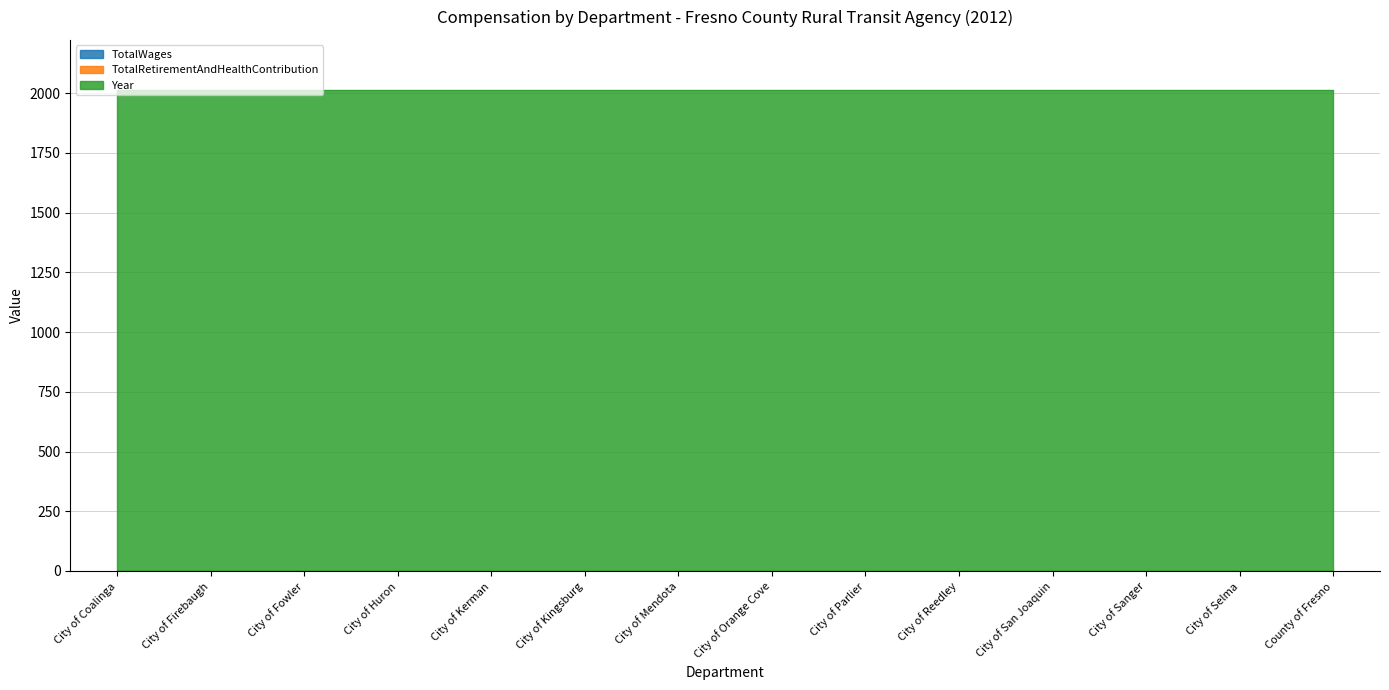

What position from the left is City of Sanger?

12